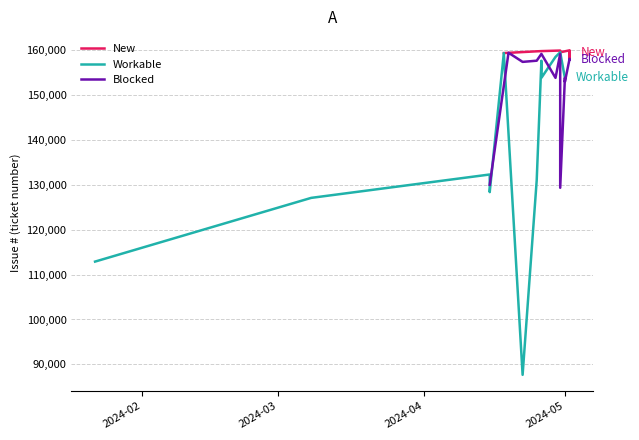

What is the label of the 11th point from the right?

2024-03